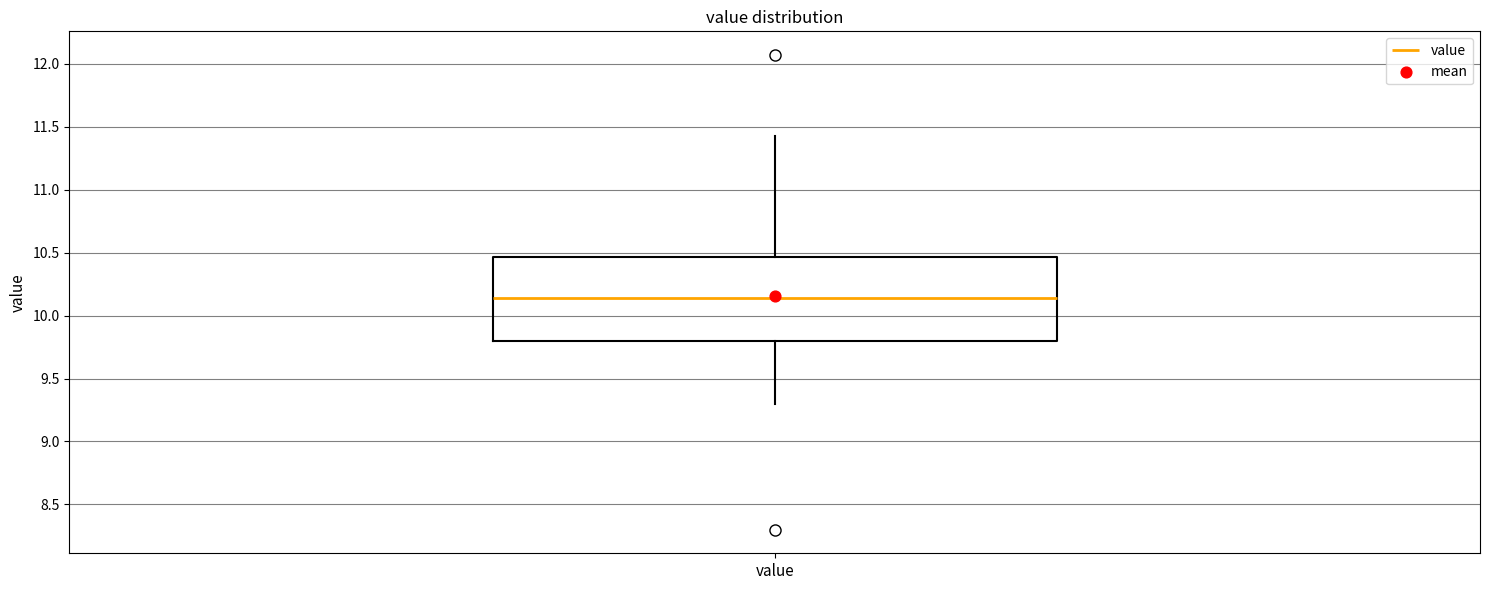

Read this box plot against the y-axis: the position of the median line, the range covered by the box, and the ends of both whiskers. The values are not printed on the chart, so give them approximately, as read against the axis.

median 10.15, box 9.80 to 10.45, whiskers 9.30 to 11.45